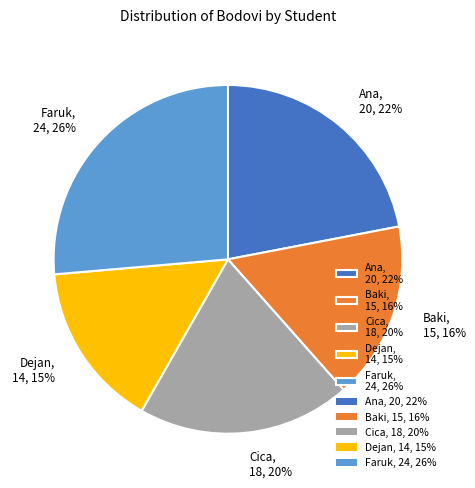

How many slices are in this pie chart?

5